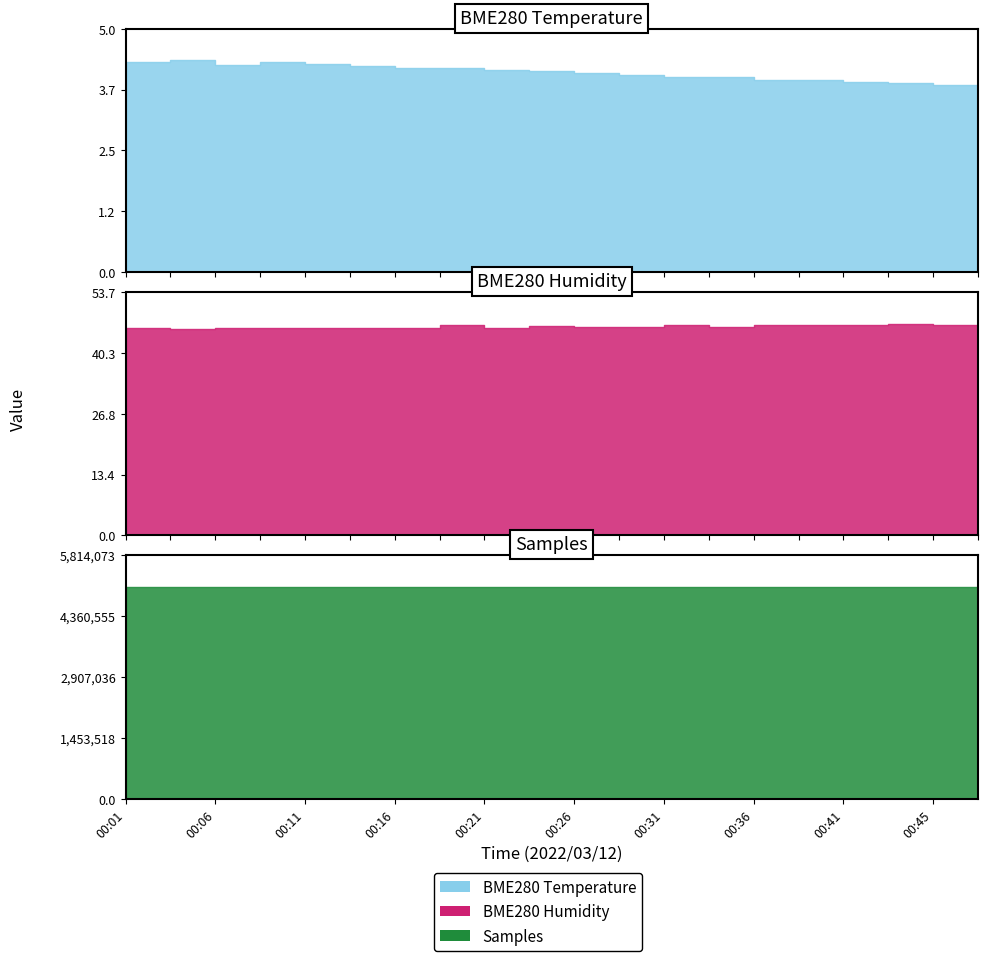

Is it true that BME280_humidity equals 46.4 at 00:36?

True